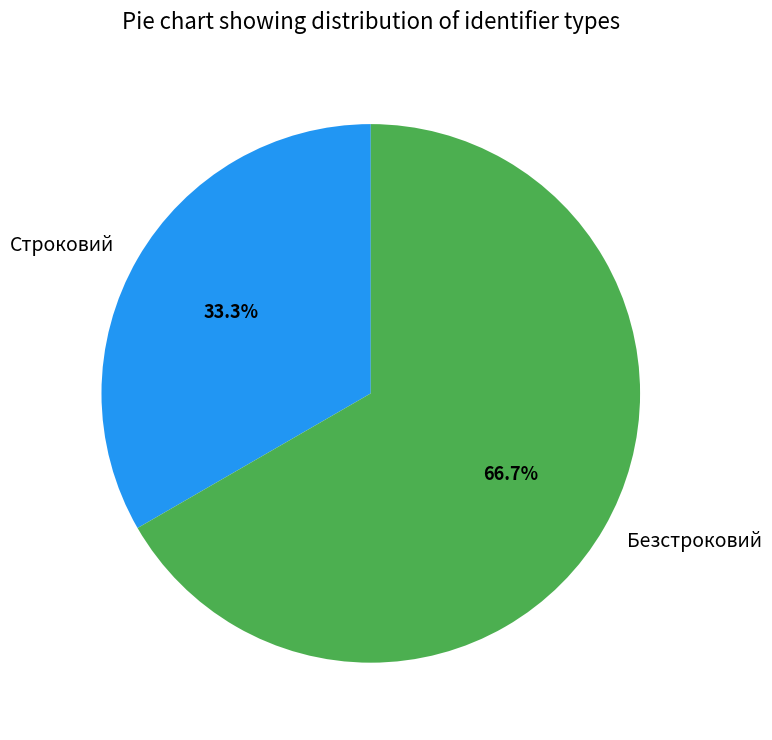

What percentage is the Безстроковий slice, to the nearest percent?

67%